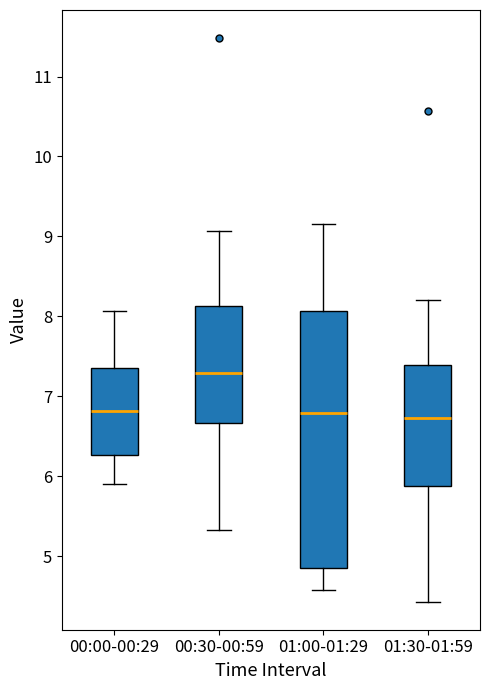

Reading left to right, read every box against the y-axis: the position of its median line, the range the box covers, and the ends of its whiskers. The values are not printed on the chart, so give them approximately, as read against the axis.

00:00-00:29: median 6.8, box 6.3 to 7.4, whiskers 5.9 to 8.1
00:30-00:59: median 7.3, box 6.7 to 8.1, whiskers 5.3 to 9.1
01:00-01:29: median 6.8, box 4.8 to 8.1, whiskers 4.6 to 9.2
01:30-01:59: median 6.7, box 5.9 to 7.4, whiskers 4.4 to 8.2